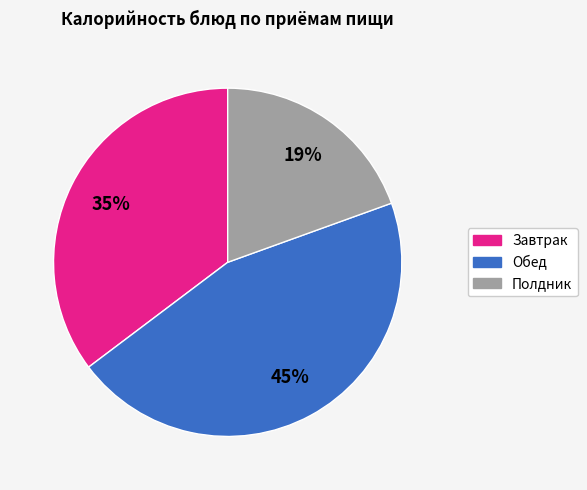

How many segments does this pie chart have?

3